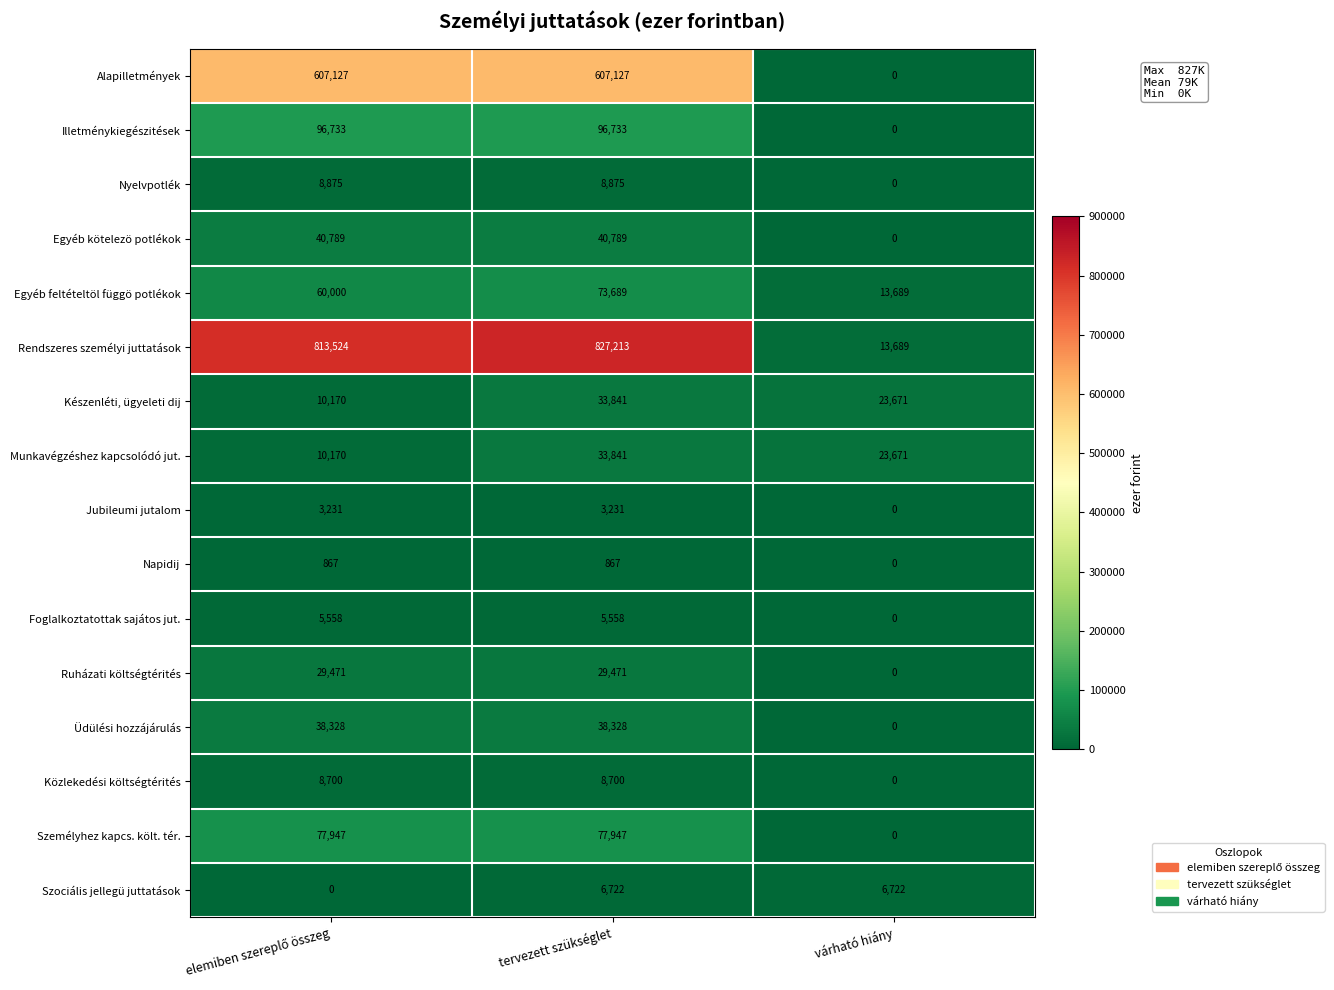

What is the sum of the Jubileumi jutalom values at tervezett szükséglet and várható hiány?

3231